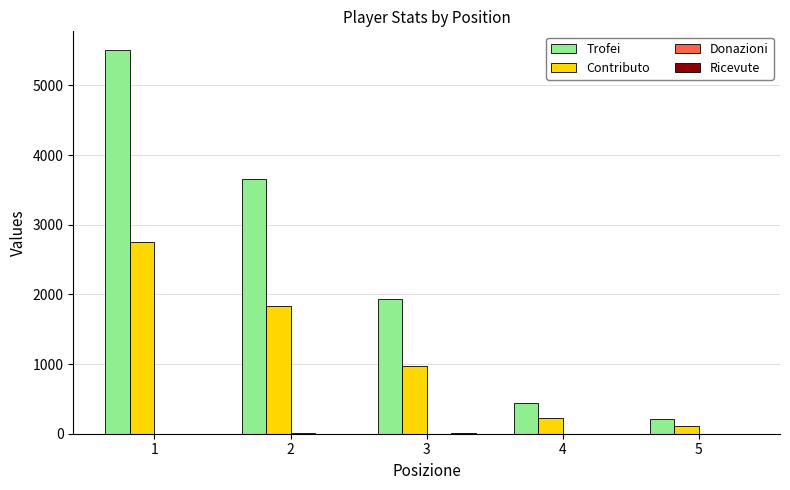

Between 1 and 4, which series saw the biggest shift?

Trofei